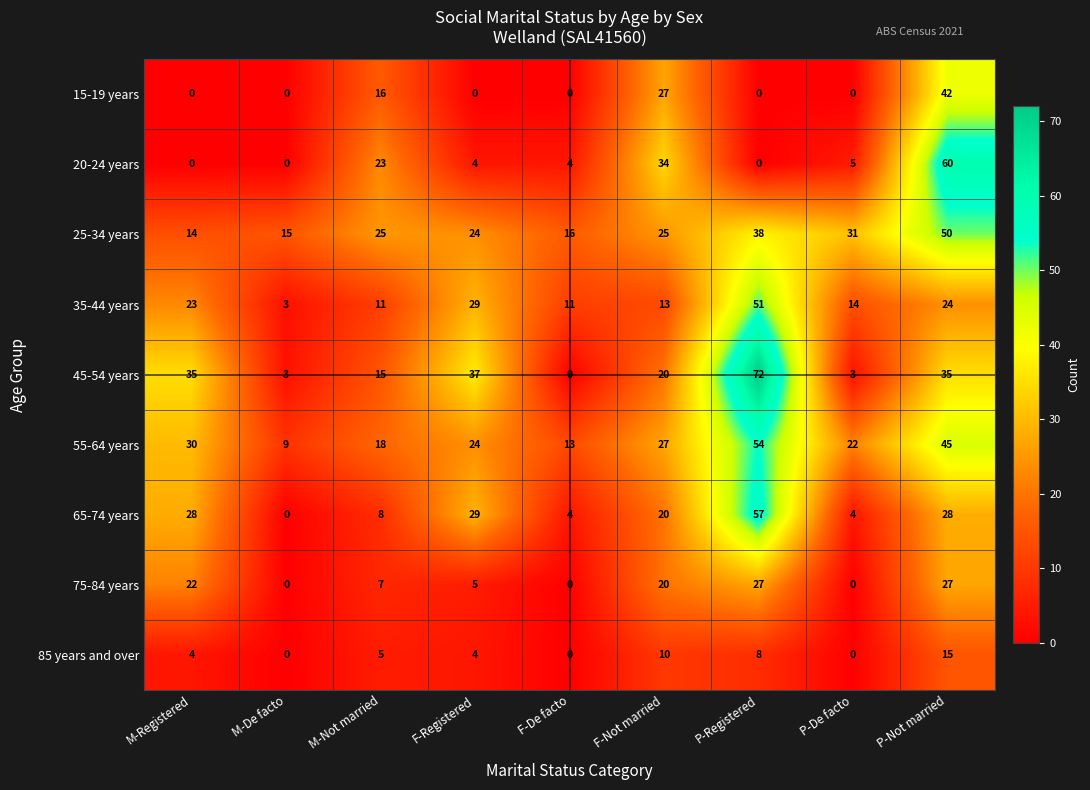

What is the minimum value for 25-34 years?

14